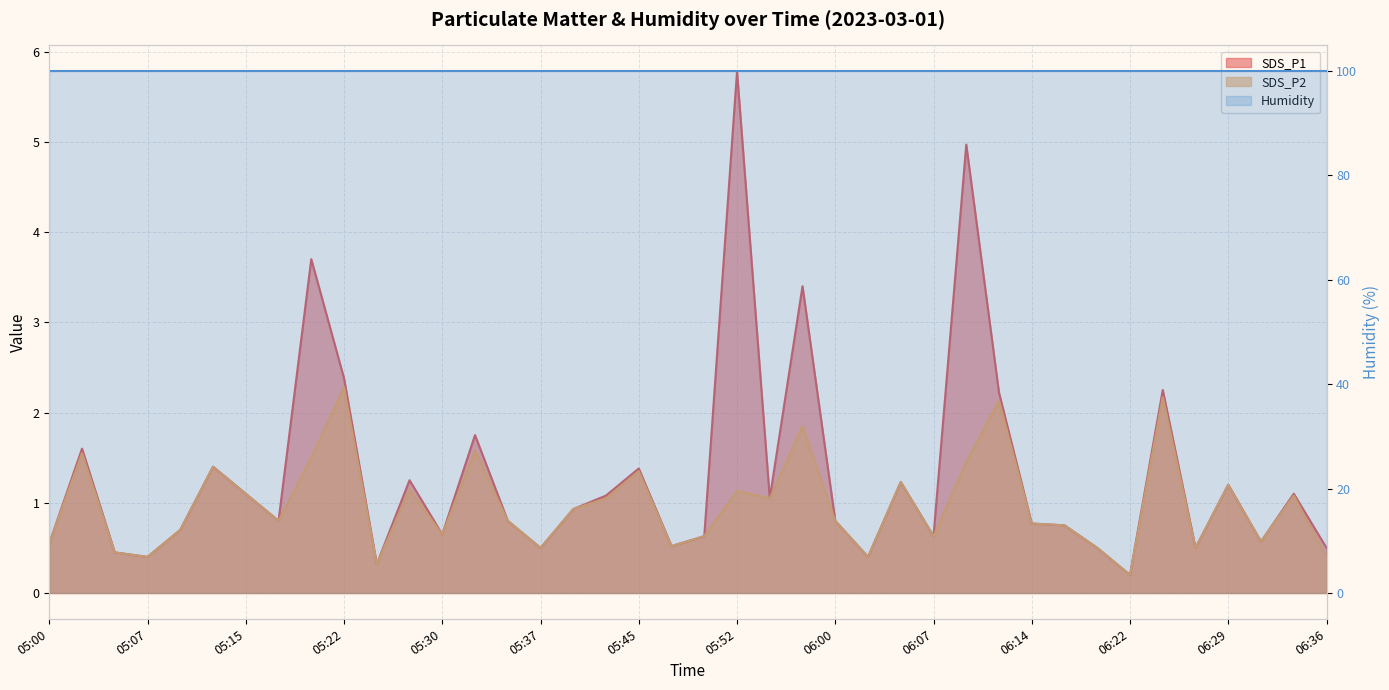

What is the label of the 19th point from the left?

05:45